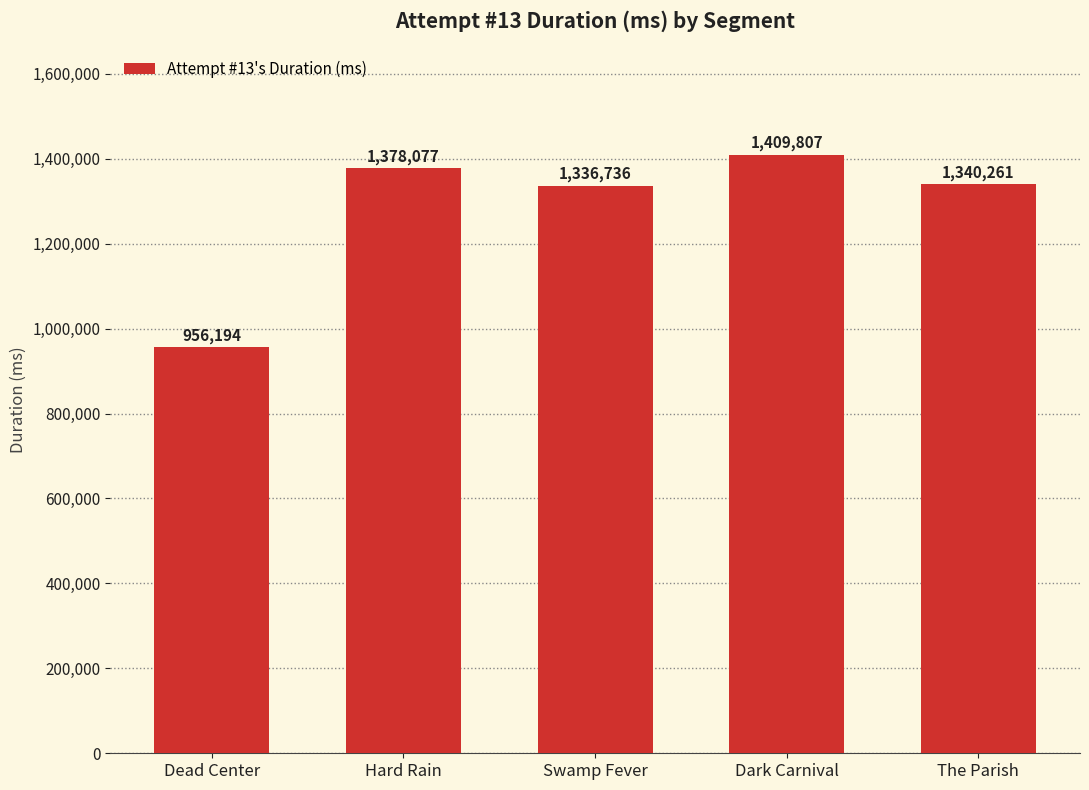

True or false: the data shows 1340261 at The Parish.

True